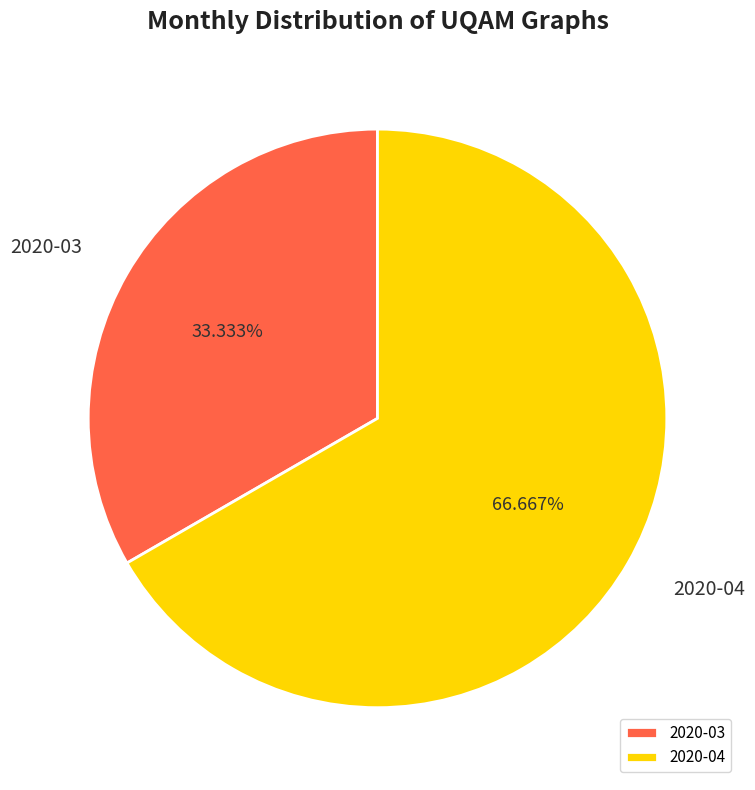

Is it true that 2020-04 is 61% of the pie?

False